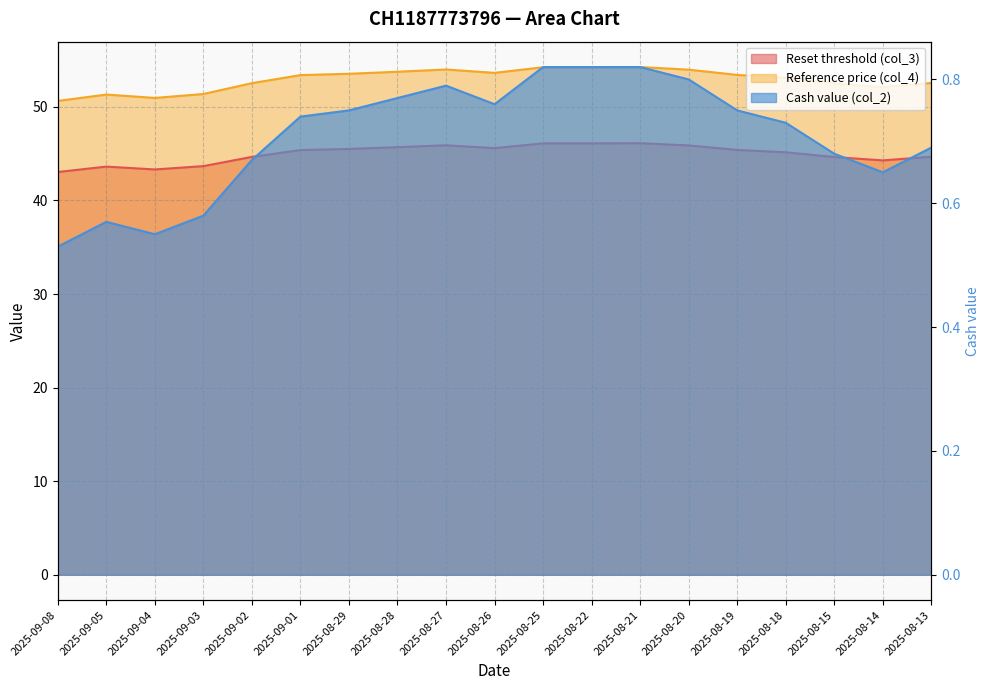

What is the total value across all series at 2025-08-29?

99.8